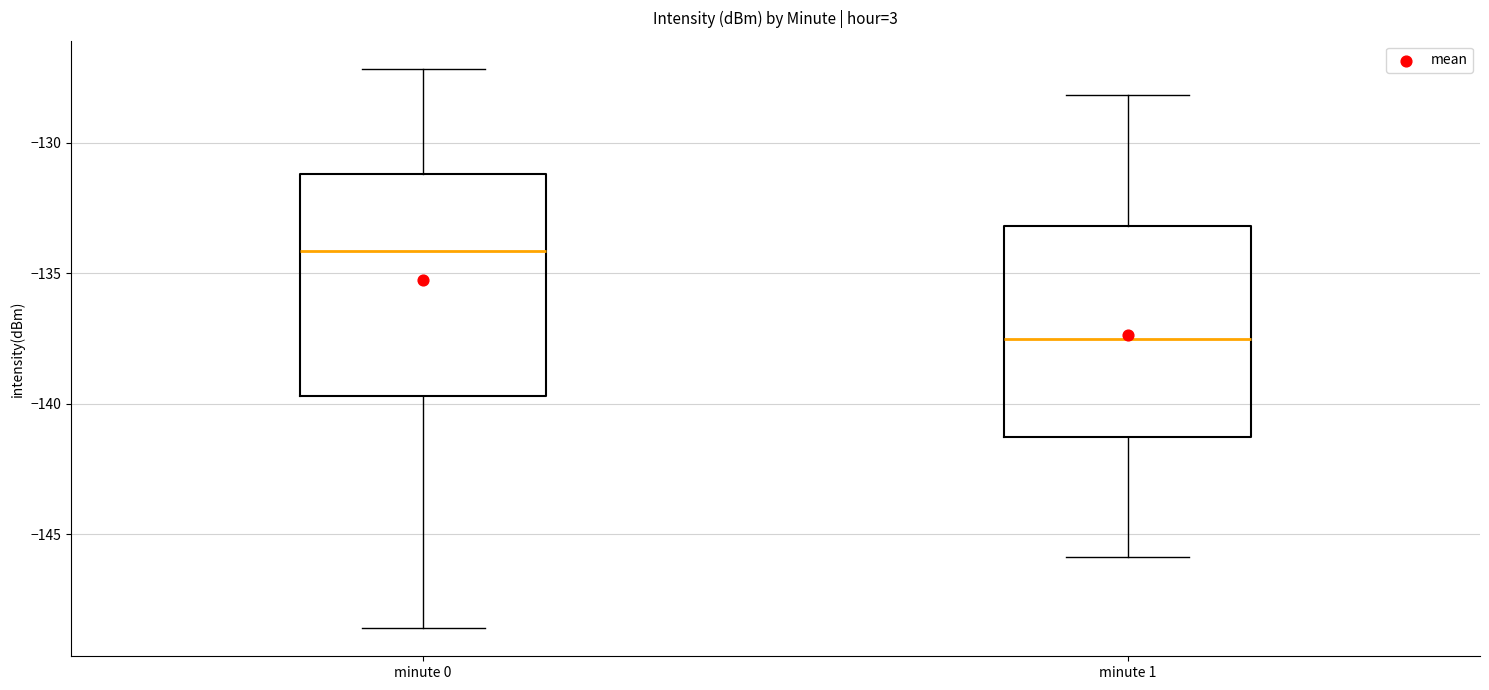

Reading left to right, transcribe this box plot: for each box, give where its median line is, the range the box spans, and where its two whiskers end, as read against the y-axis. The values are not printed on the chart, so give them approximately, as read against the axis.

minute 0: median -134.0, box -139.5 to -131.0, whiskers -148.5 to -127.0
minute 1: median -137.5, box -141.5 to -133.0, whiskers -146.0 to -128.0